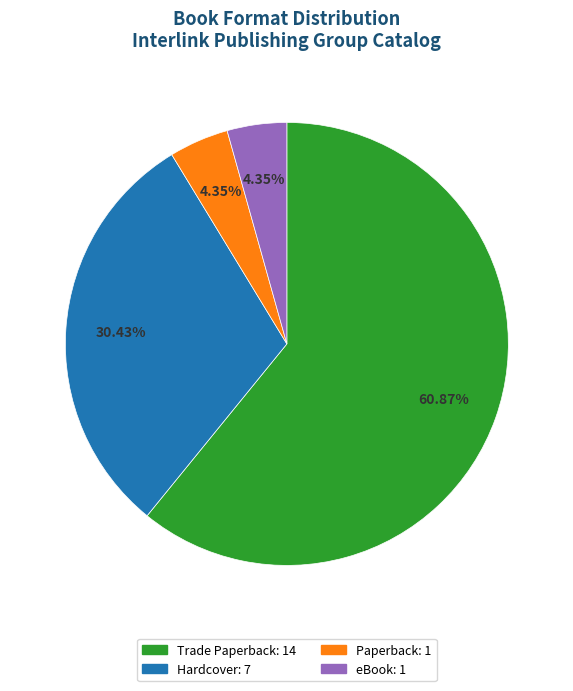

How many segments does this pie chart have?

4